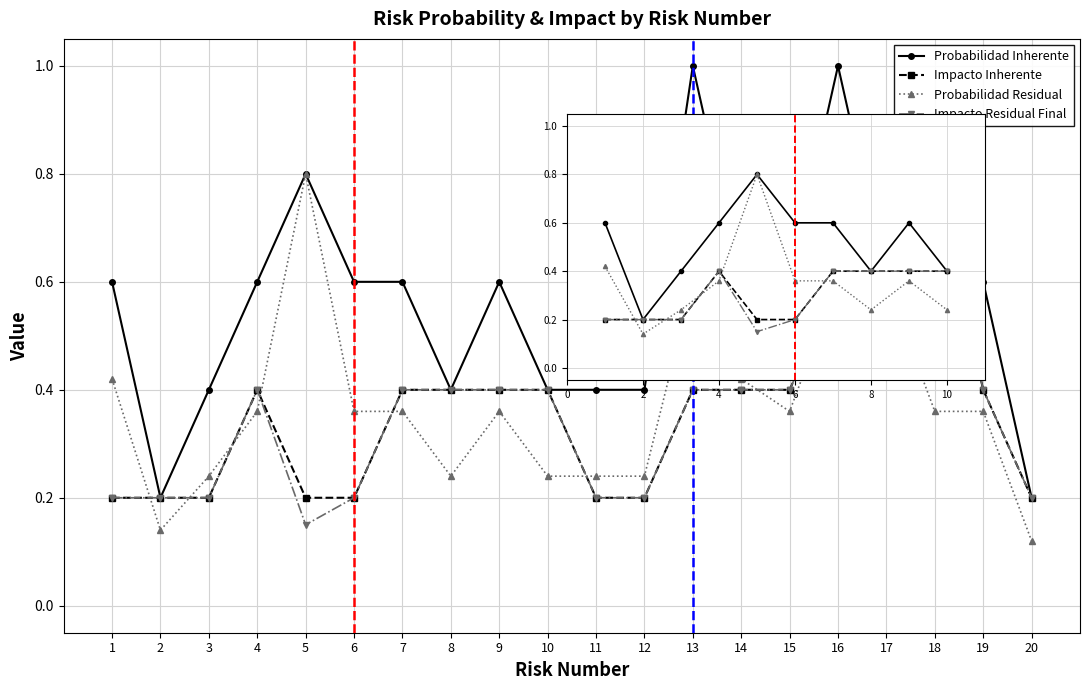

Rank the series by their maximum value, from highest to lowest.

Probabilidad Inherente, Probabilidad Residual, Impacto Inherente, Impacto Residual Final